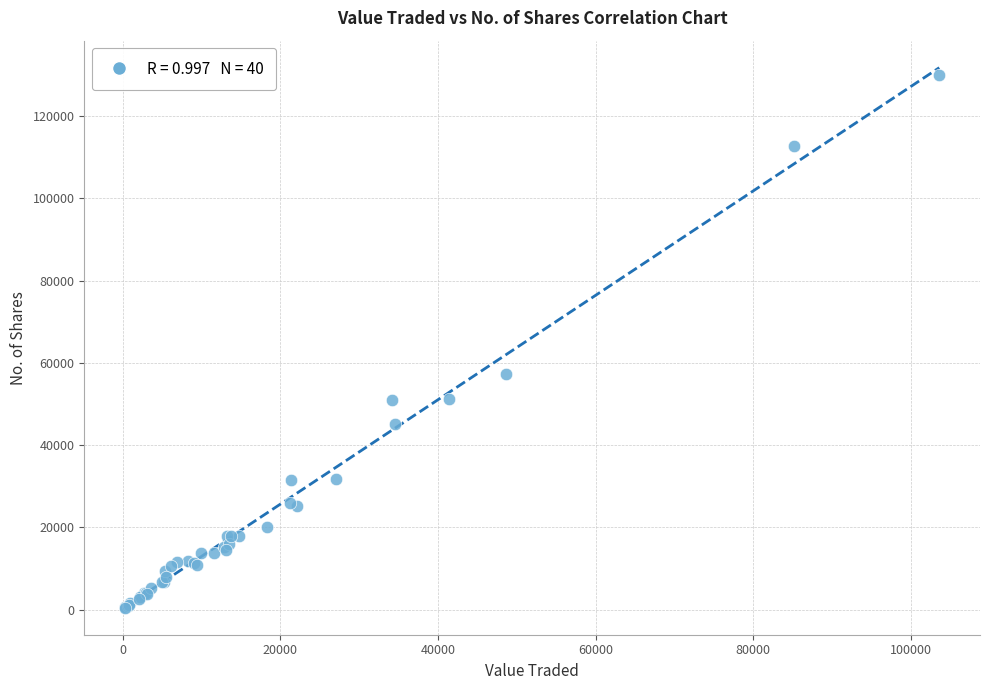

What Y value in the scatter plot is closest to 65249?

57203